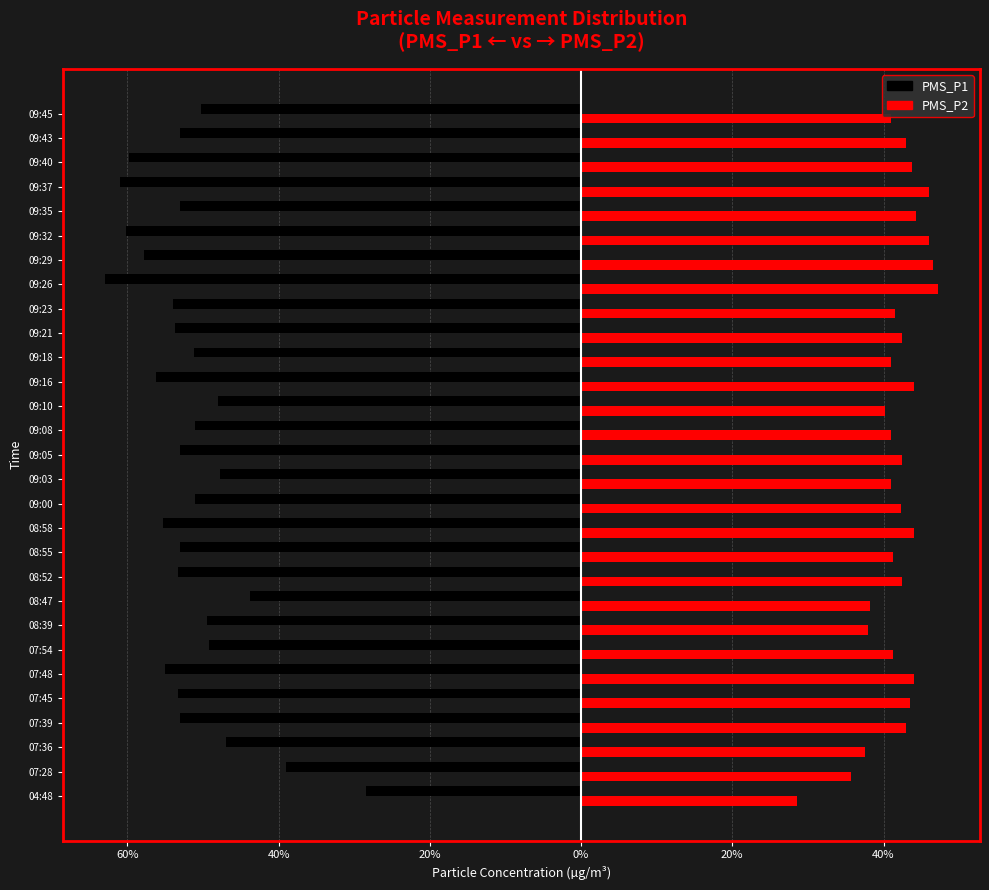

What are all the series names shown in the legend?

PMS_P1, PMS_P2